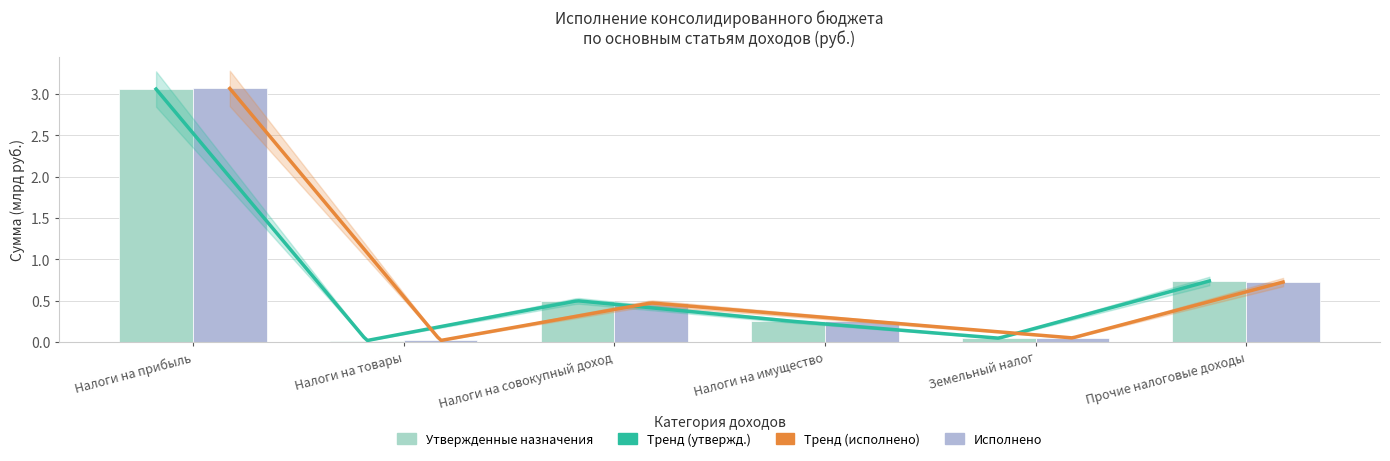

Between Налоги на имущество and Прочие налоговые доходы, which series saw the biggest shift?

Утвержденные назначения